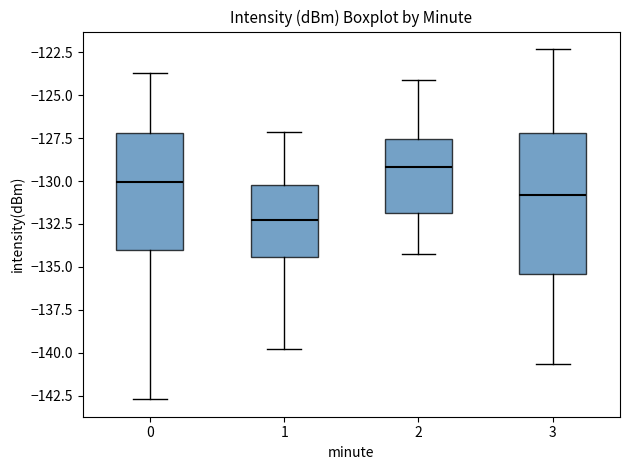

Reading left to right, transcribe this box plot: for each box, give where its median line is, the range the box spans, and where its two whiskers end, as read against the y-axis. The values are not printed on the chart, so give them approximately, as read against the axis.

0: median -130.0, box -134.0 to -127.0, whiskers -142.5 to -123.5
1: median -132.5, box -134.5 to -130.0, whiskers -140.0 to -127.0
2: median -129.0, box -132.0 to -127.5, whiskers -134.0 to -124.0
3: median -131.0, box -135.5 to -127.0, whiskers -140.5 to -122.5